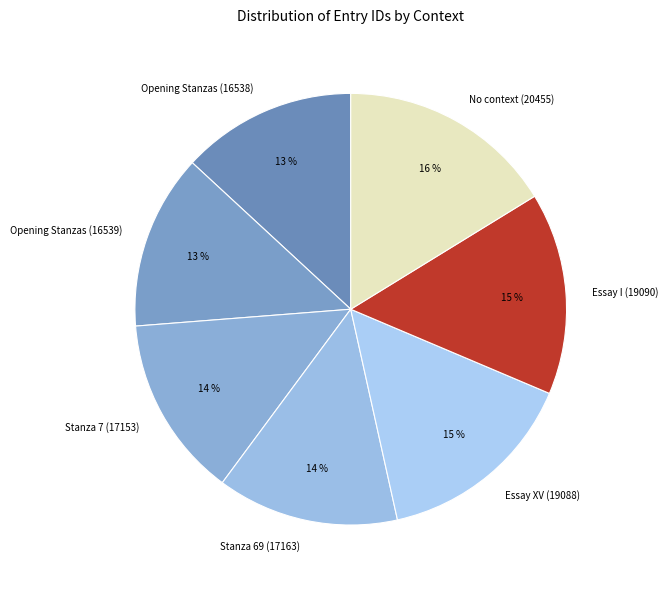

Is there a majority slice in this chart?

No